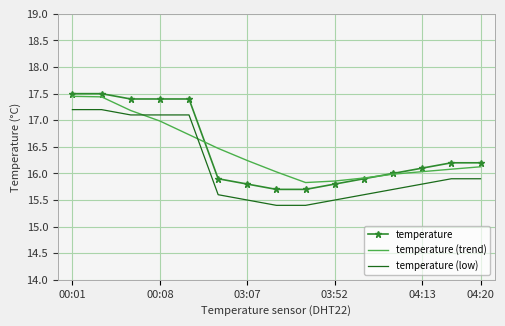

True or false: temperature (low) and temperature cross at least once.

False